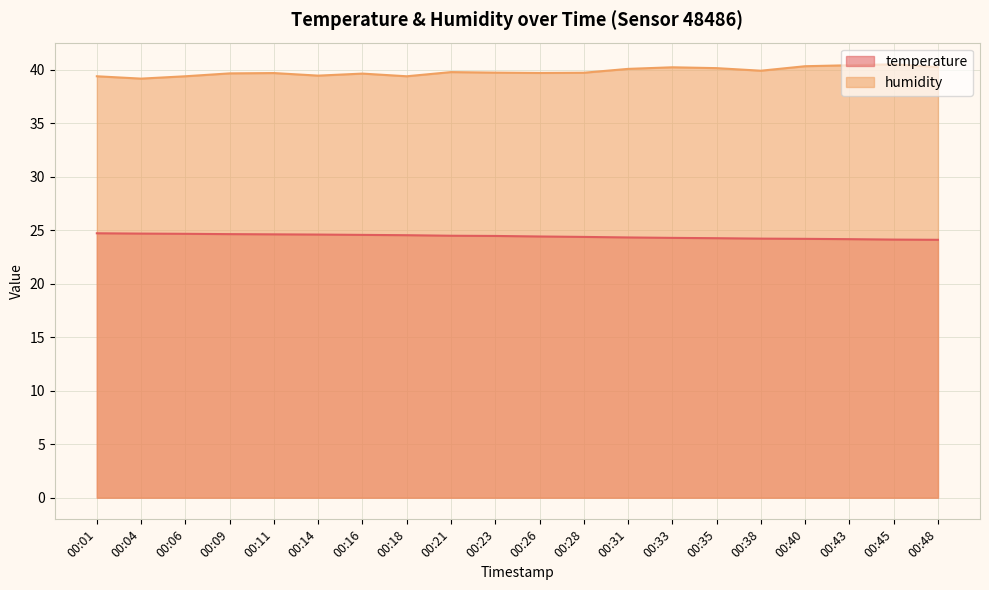

Reading left to right, what are all the values shown in this chart?

temperature: 24.7	24.7	24.7	24.6	24.6	24.6	24.6	24.5	24.5	24.5	24.4	24.4	24.3	24.3	24.3	24.2	24.2	24.2	24.1	24.1
humidity: 39.4	39.2	39.4	39.7	39.7	39.5	39.6	39.4	39.8	39.7	39.7	39.7	40.1	40.2	40.2	39.9	40.3	40.4	40.5	40.3